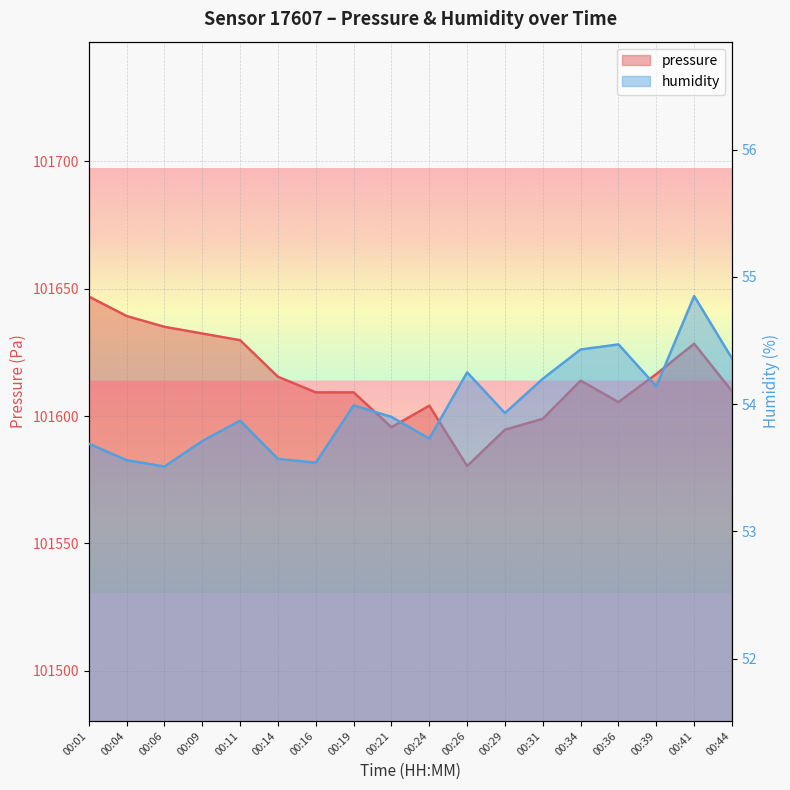

True or false: pressure has more than 0 points higher than both neighbors.

True